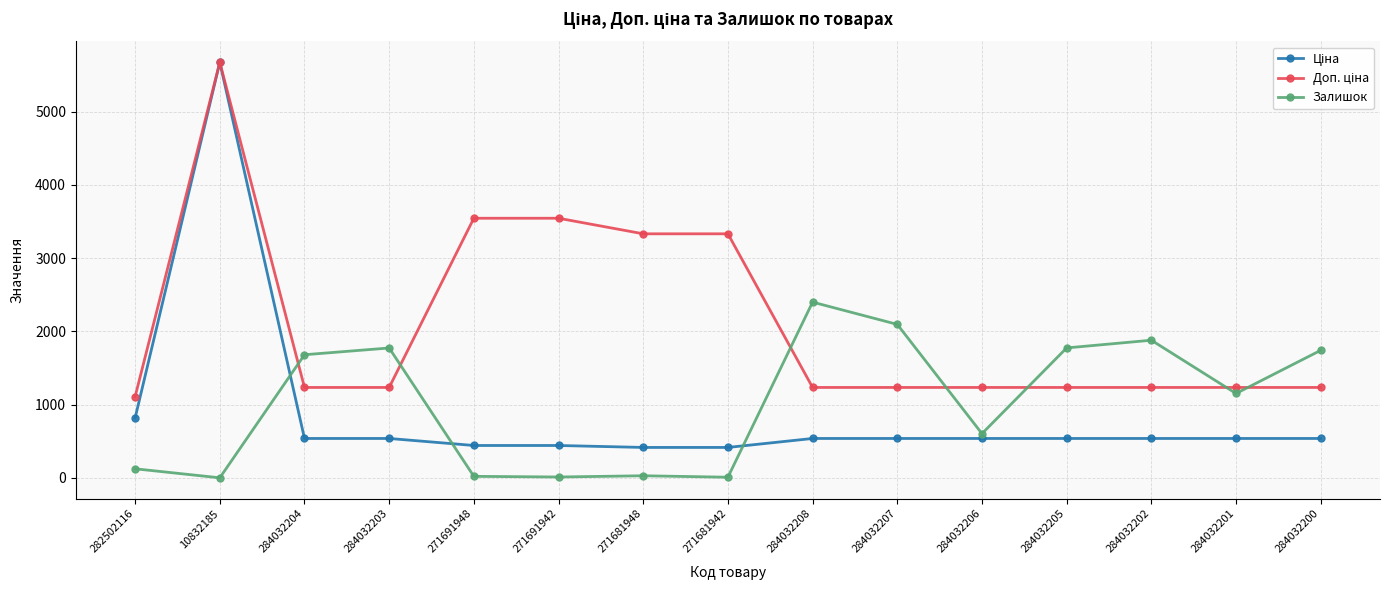

At how many categories does at least one series exceed 5662?

1